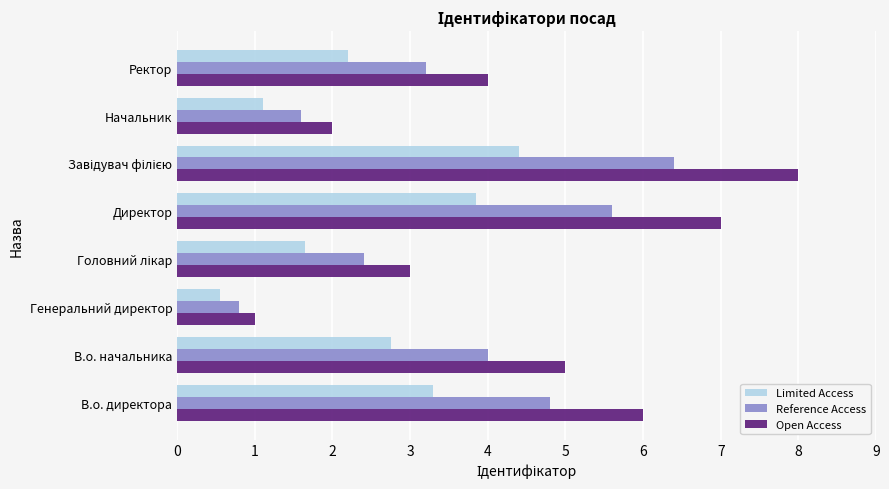

What is the difference between the second highest and minimum values in the Limited Access series?

3.3